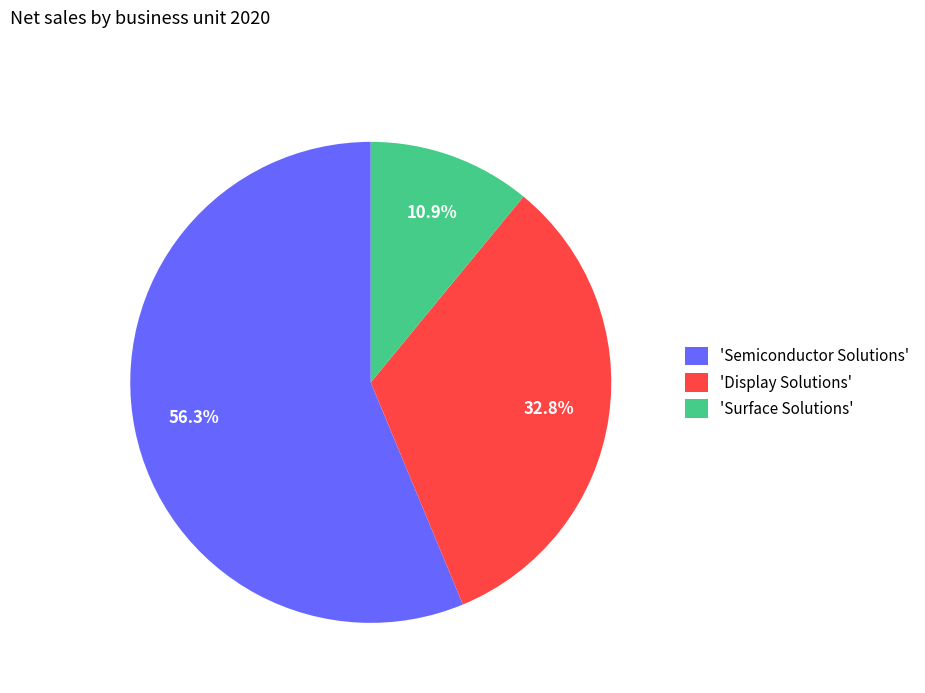

Which category has the smallest portion of the pie?

'Surface Solutions'